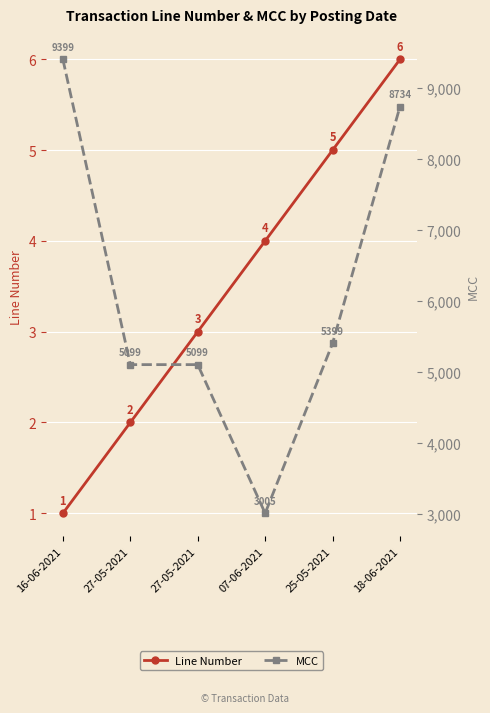

What is the label of the 3rd point from the right?

07-06-2021